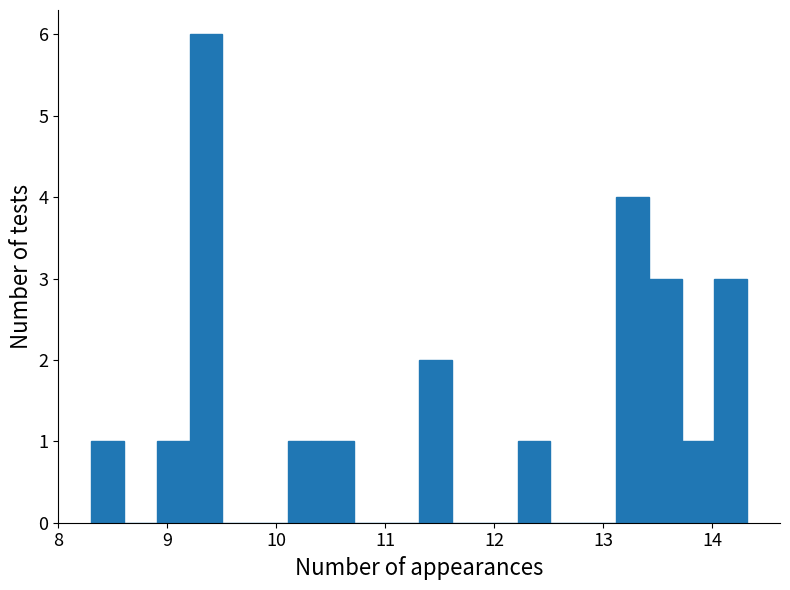

Read against the x-axis, roughly where is the centre of the tallest bar?

9.4